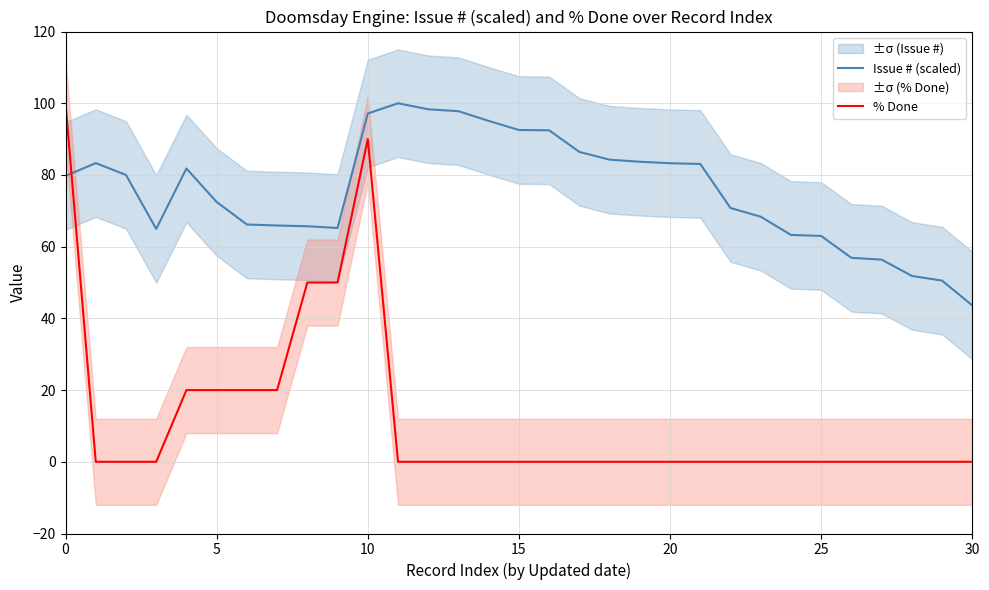

How many lines are shown in the chart?

2